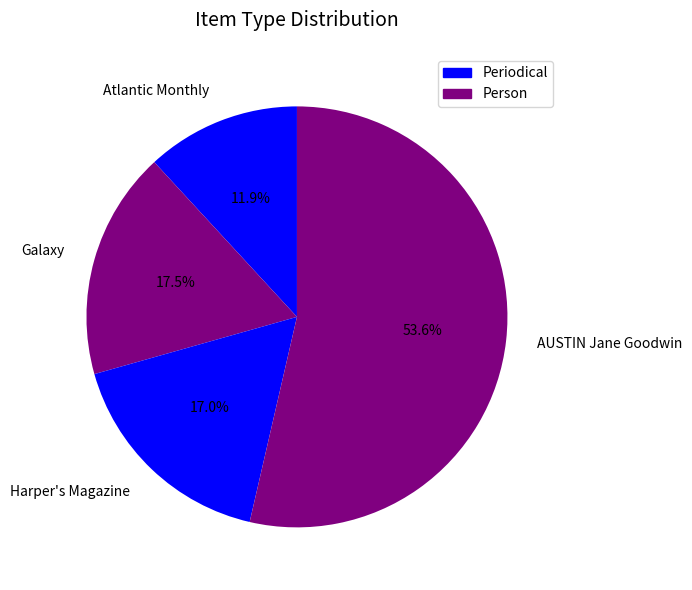

What percentage is the Harper's Magazine slice, to the nearest percent?

17%